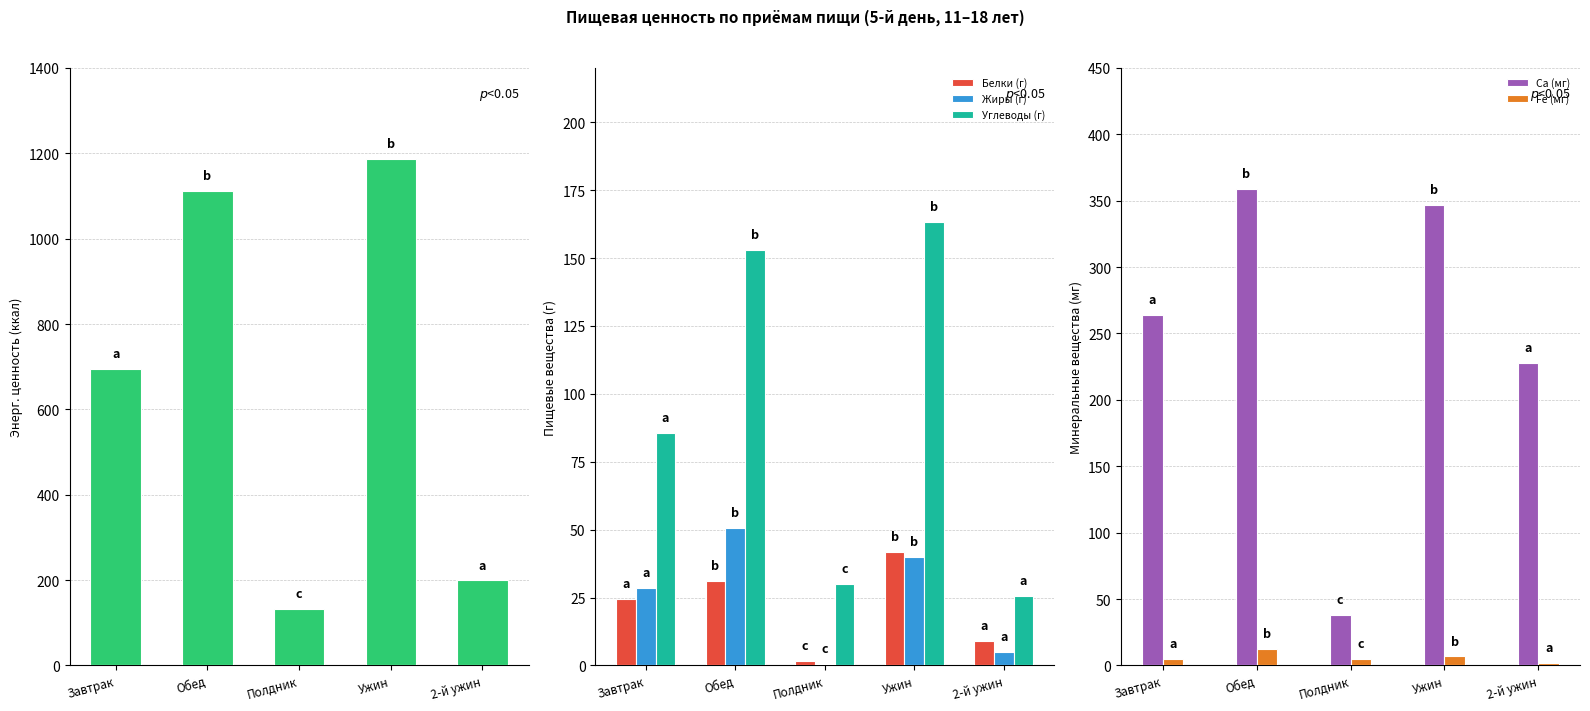

What is the difference between the Белки (г) values at Ужин and 2-й ужин?

32.7